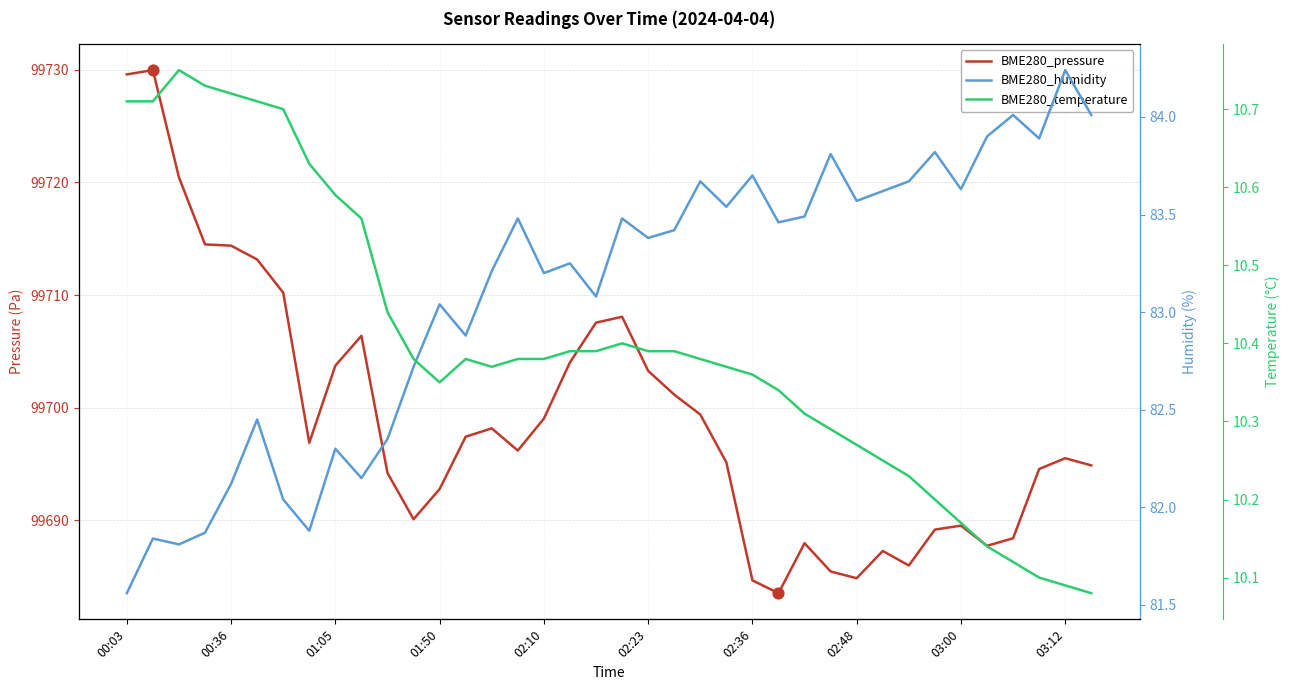

Which series contains the lowest Y value?

BME280_temperature